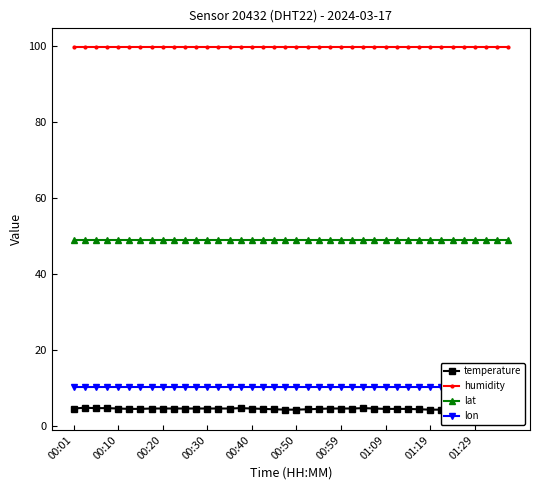

Is the value of humidity at 10 greater than the value of temperature at 19?

Yes